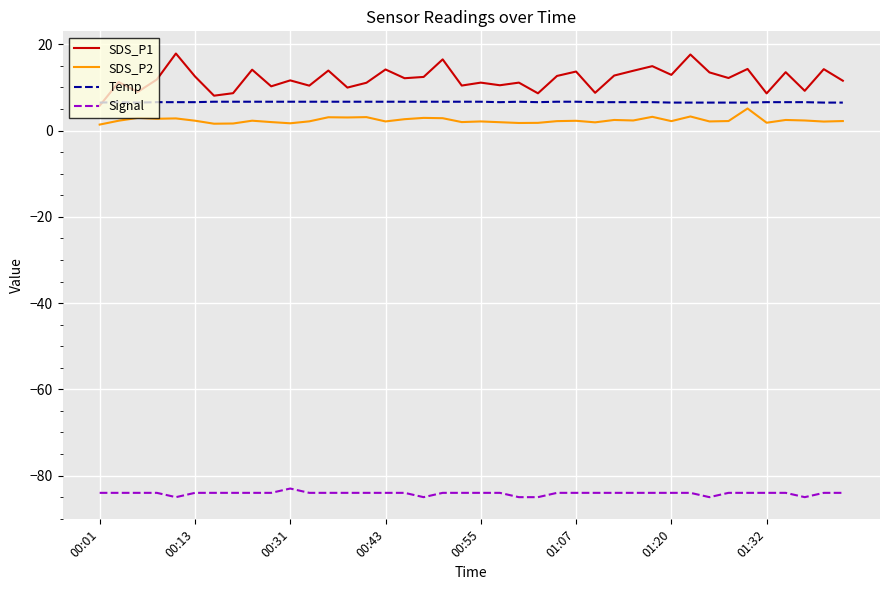

True or false: SDS_P1 and SDS_P2 cross at least once.

False